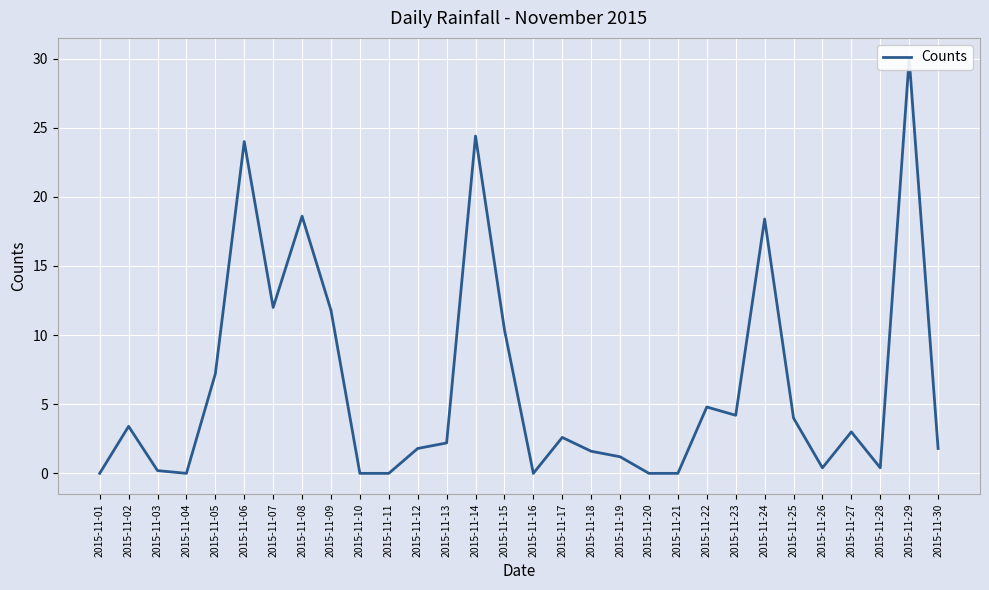

How many distinct data groups are displayed?

1